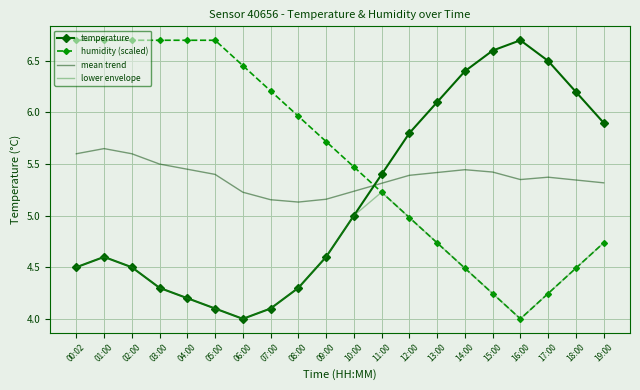

What is the difference between the maximum and minimum values in the lower envelope series?

1.2